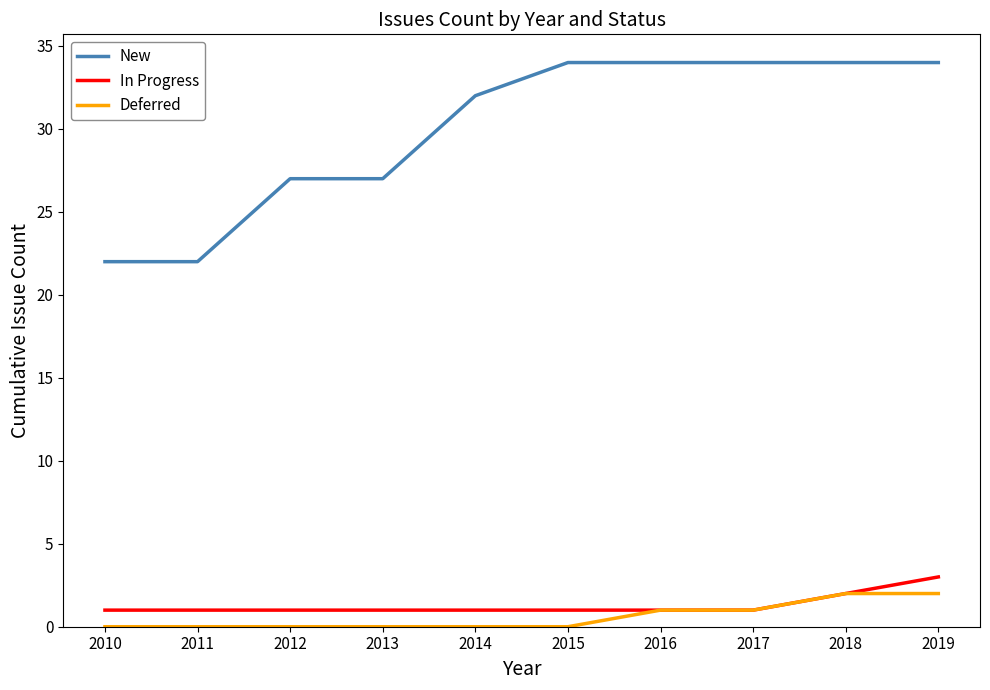

True or false: Deferred and New intersect in this chart.

False